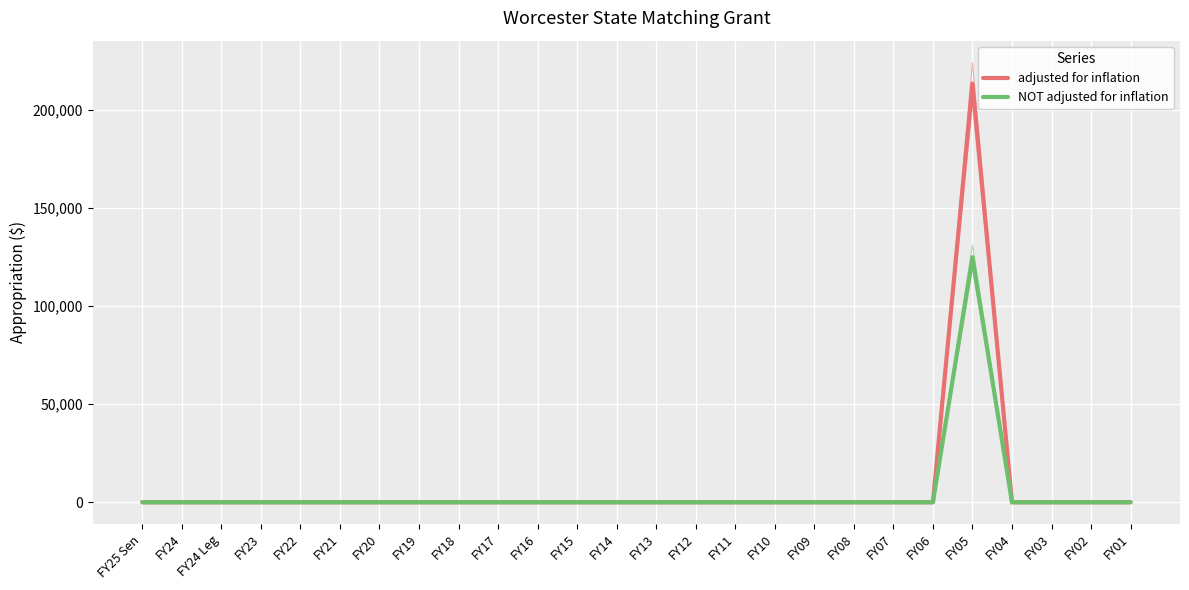

Which has a higher value, FY24 or FY09?

FY24